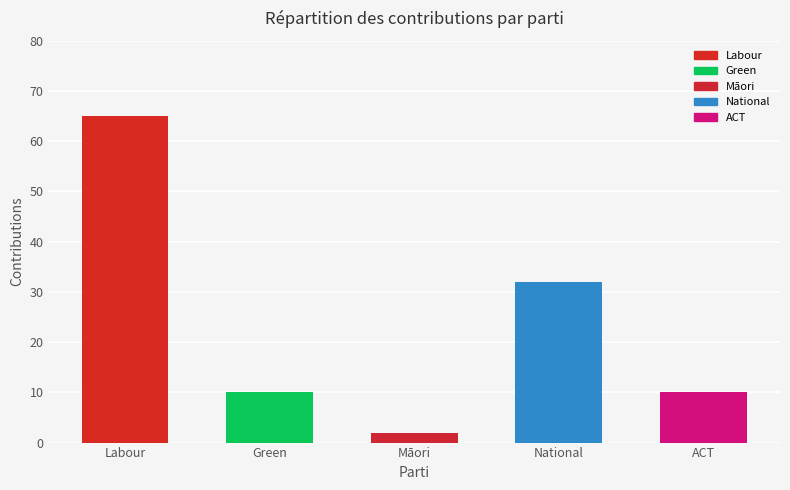

At which label is the value closest to 33?

National